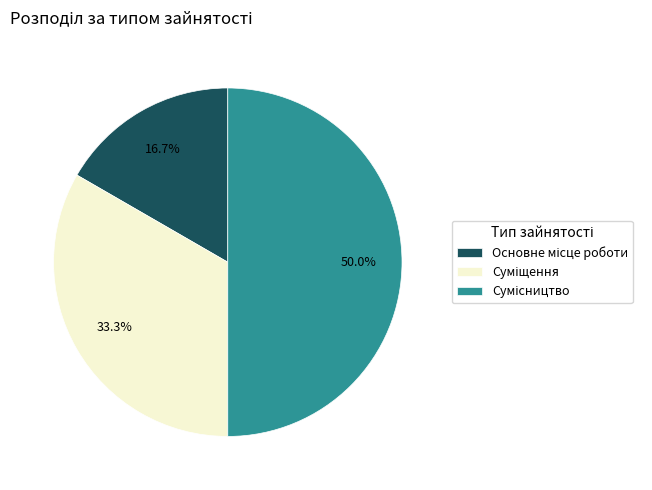

To the nearest percent, what portion does Сумісництво represent?

50%